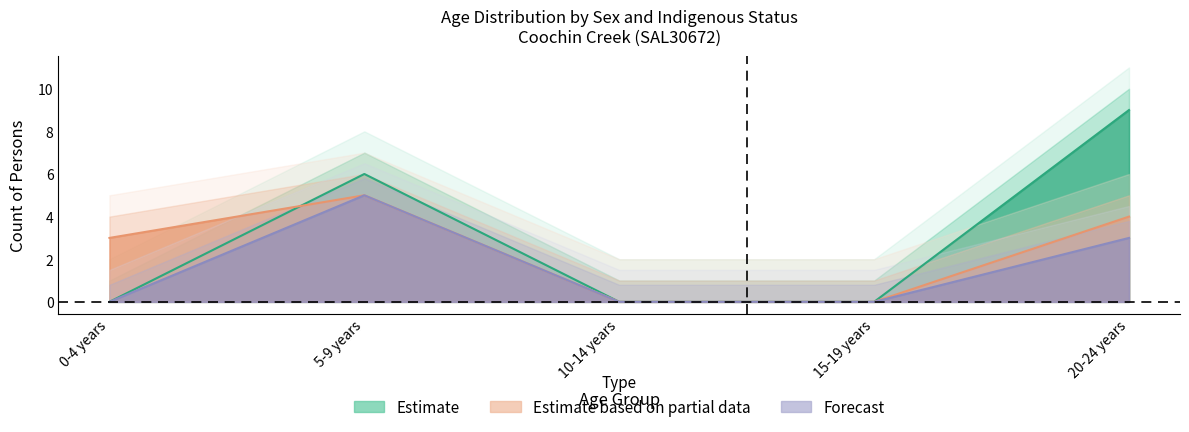

At which label is Non-Indigenous Persons closest to 2?

0-4 years